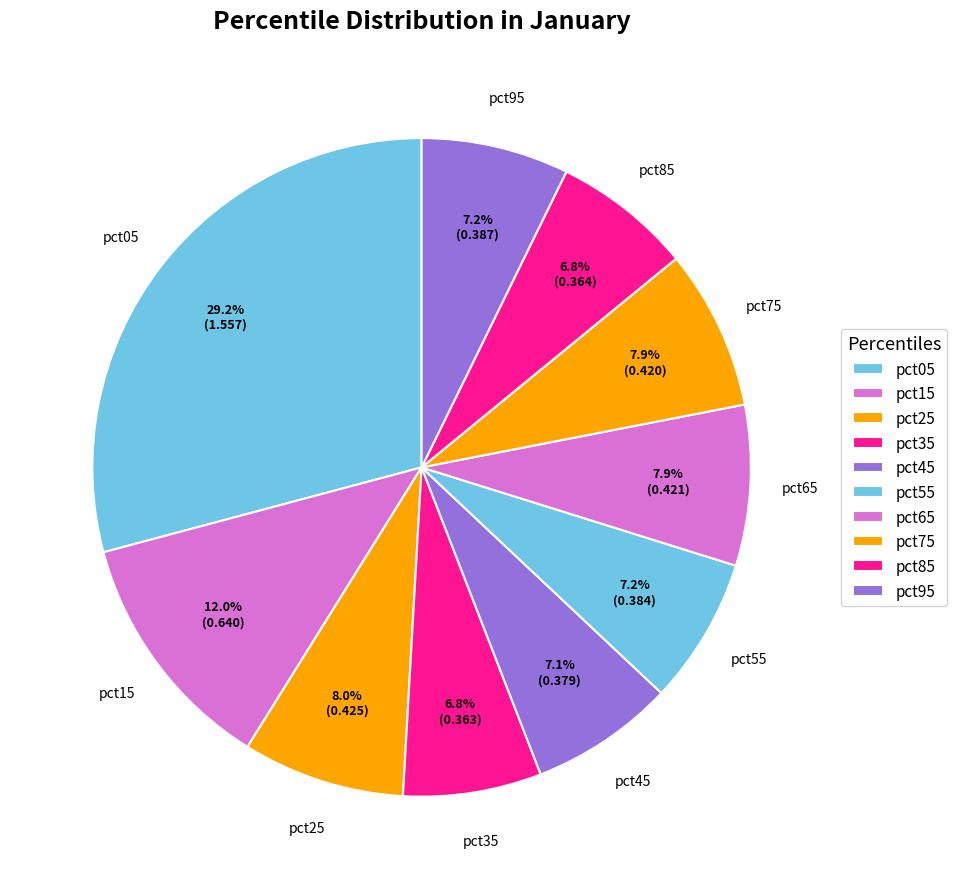

To the nearest percent, what is the combined percentage of pct85 and pct95?

14%